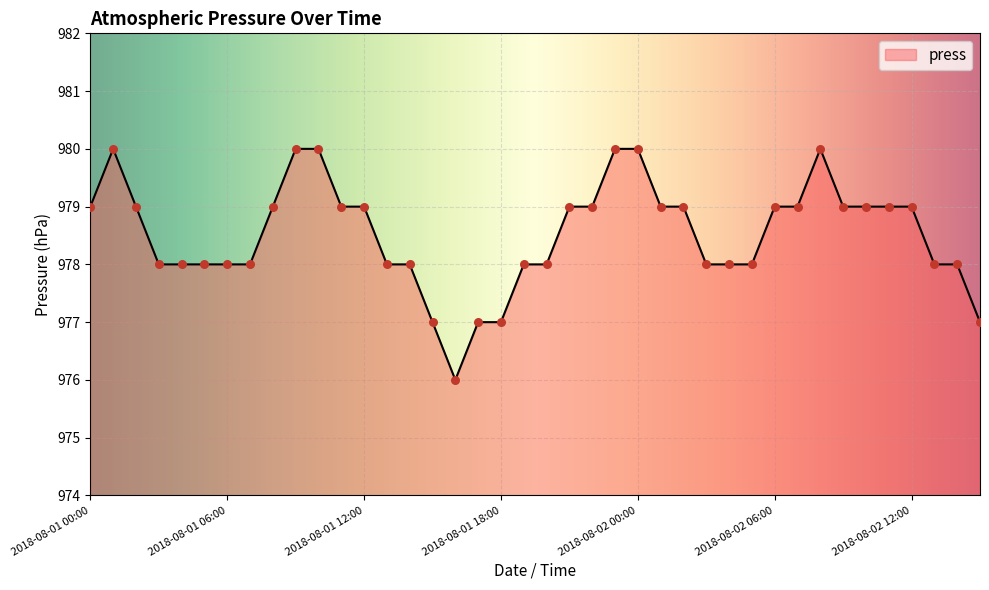

What is the difference between the maximum and minimum values?

4